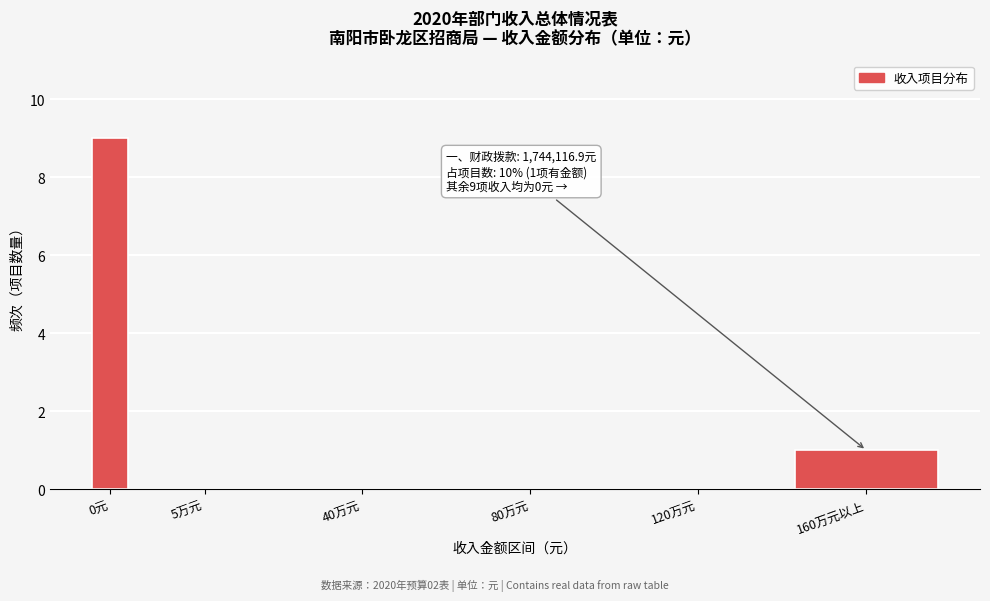

Reading left to right, transcribe all the data shown in this chart.

0元=9	5万元=0	40万元=0	80万元=0	120万元=0	160万元以上=1